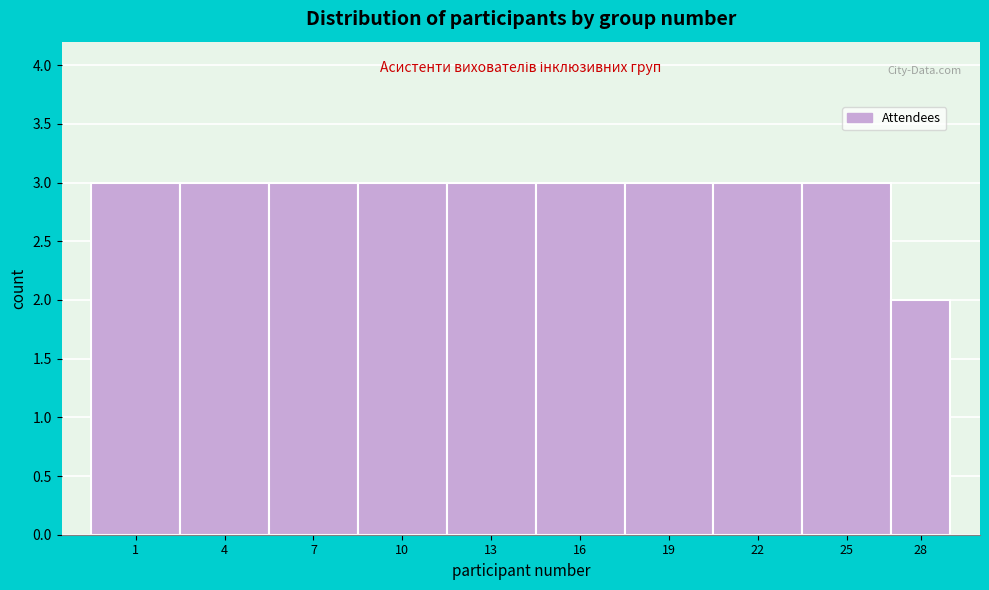

Reading right to left, list all the values displayed in this chart.

28=2	25=3	22=3	19=3	16=3	13=3	10=3	7=3	4=3	1=3